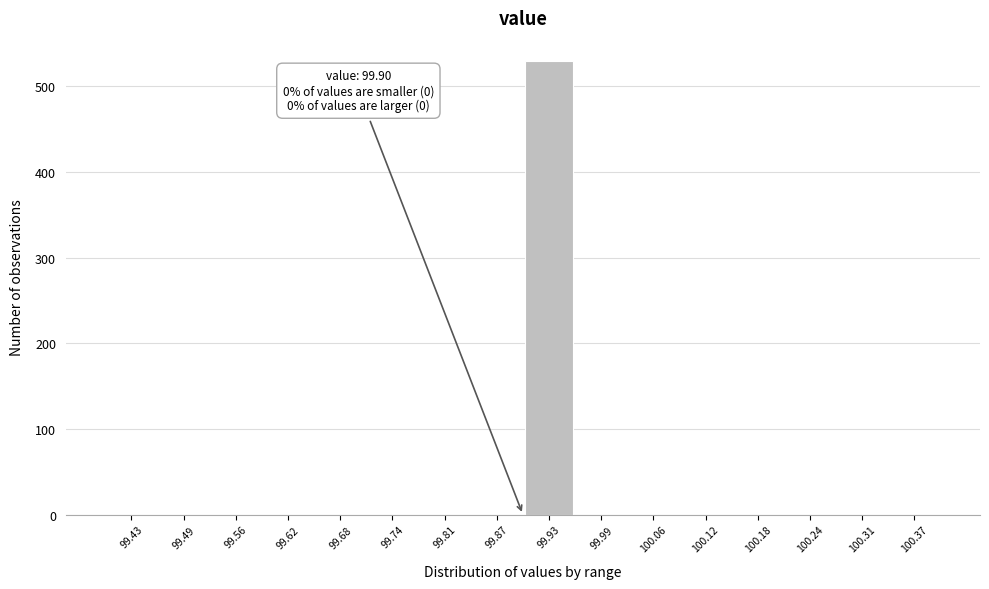

Over which range of the x-axis is the bar tallest?

99.90 to 99.96